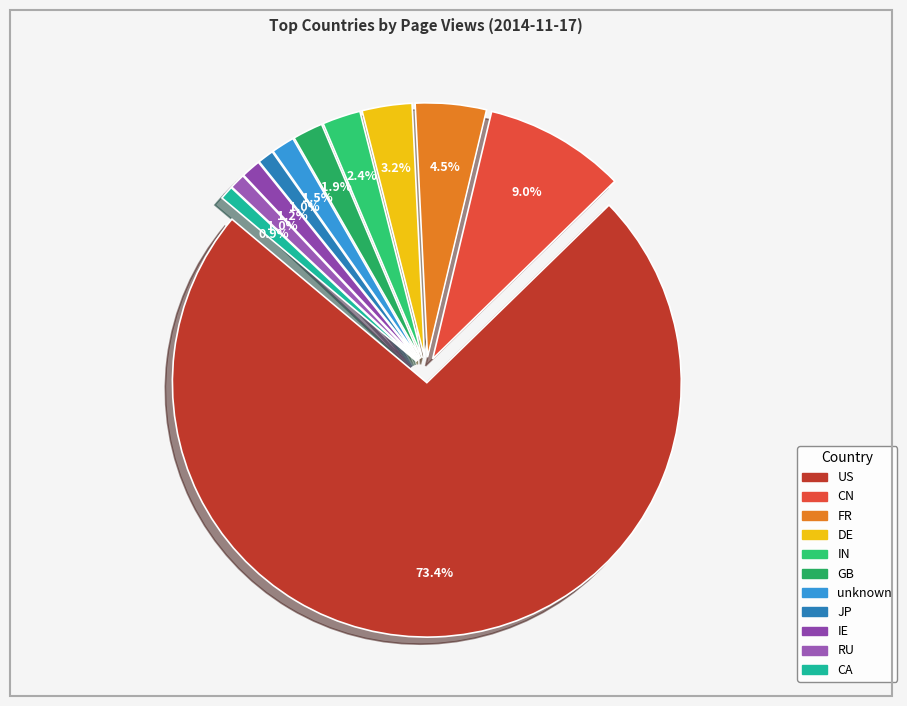

How many slices are in this pie chart?

11